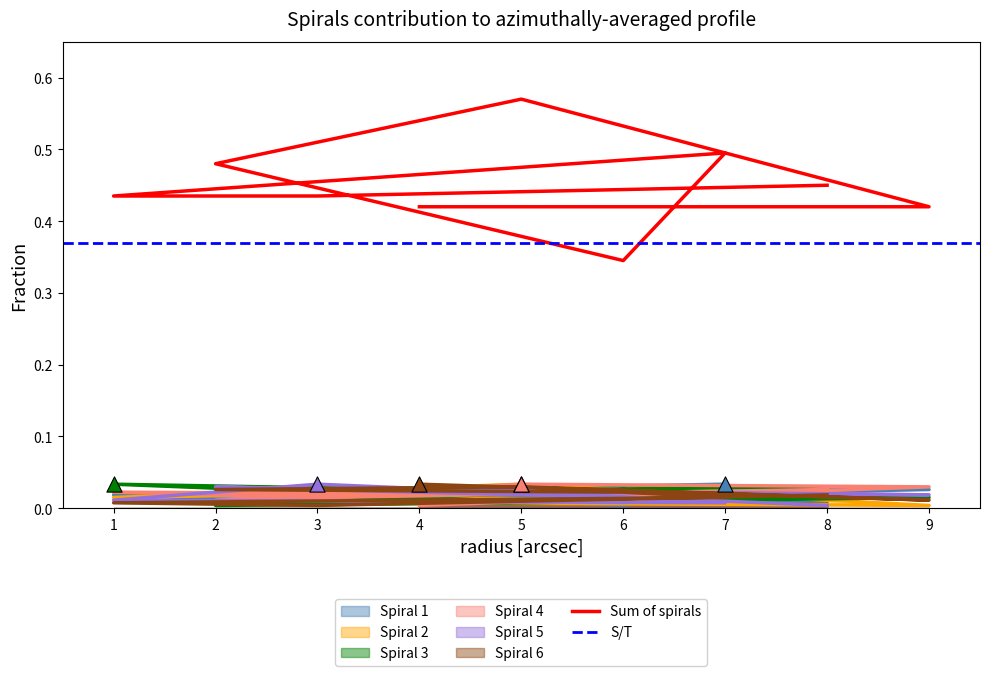

What is the total value across all series at 4?

0.1